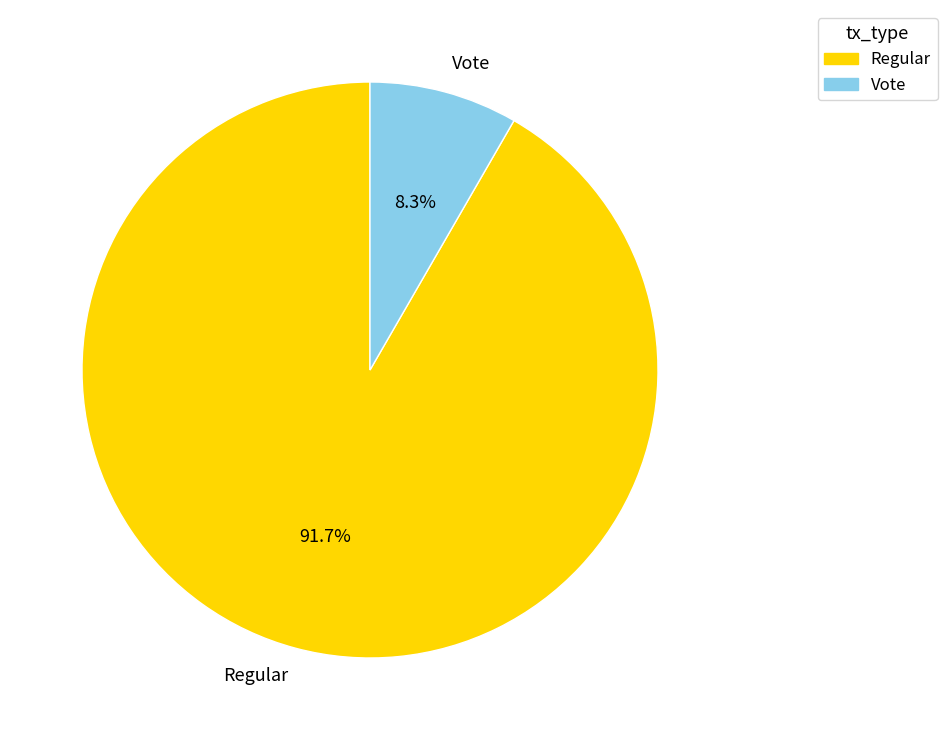

Which category has the biggest portion of the pie?

Regular